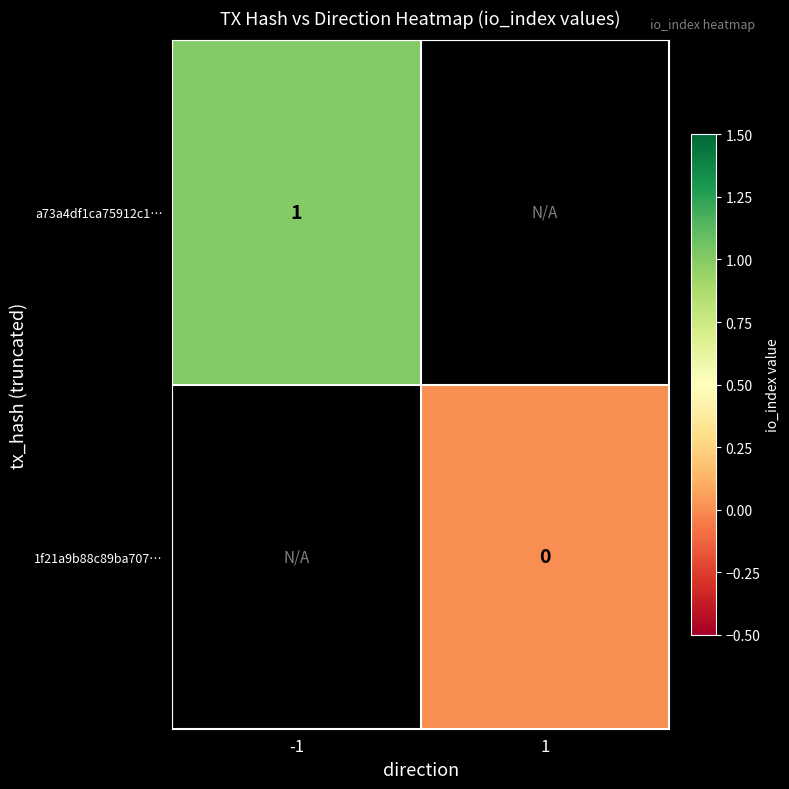

Which series has the largest range (max minus min)?

a73a4df1ca75912c1…